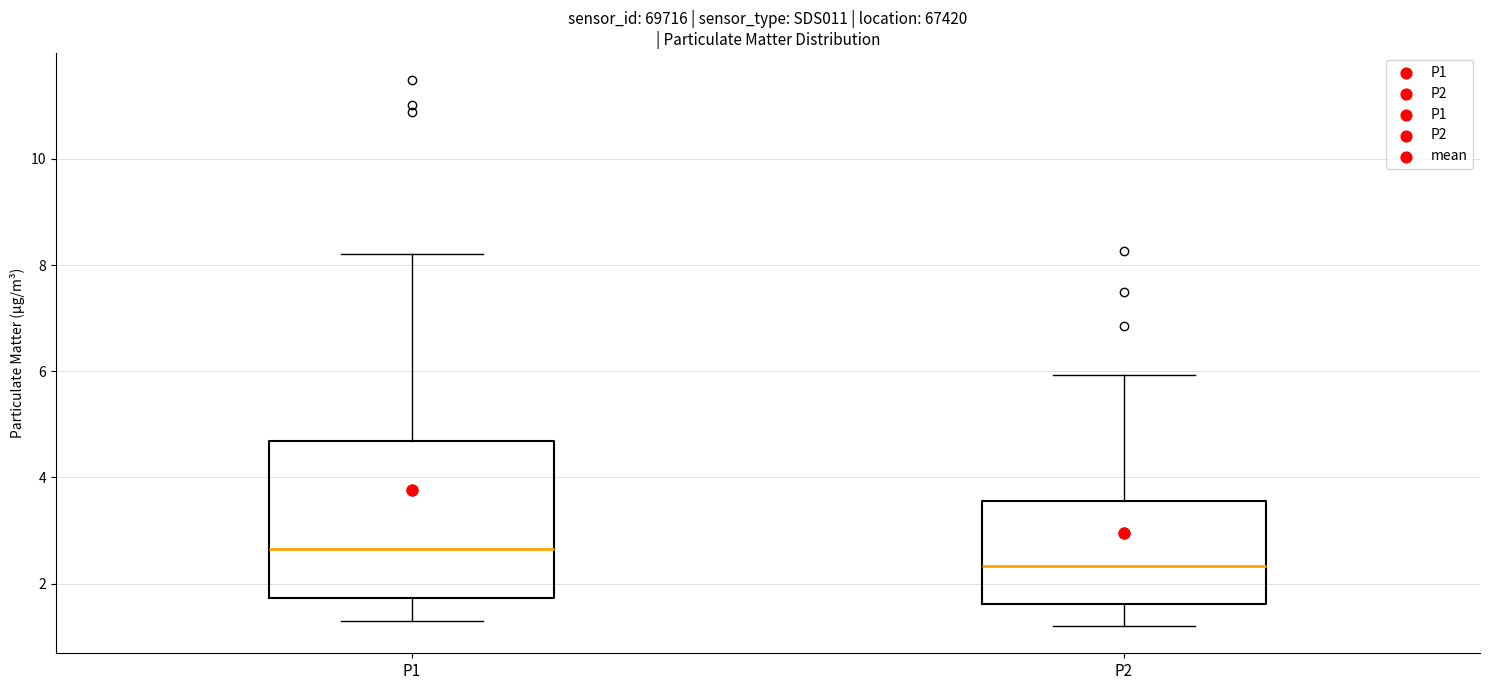

Comparing the boxes themselves (not the whiskers), which one is the tallest?

P1